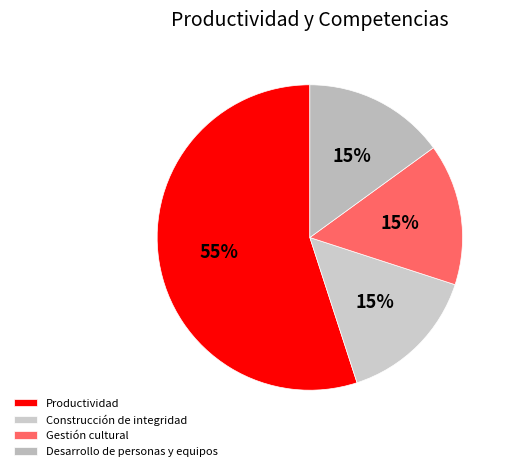

What is the change in value from Productividad to Desarrollo de personas y equipos?

-0.4